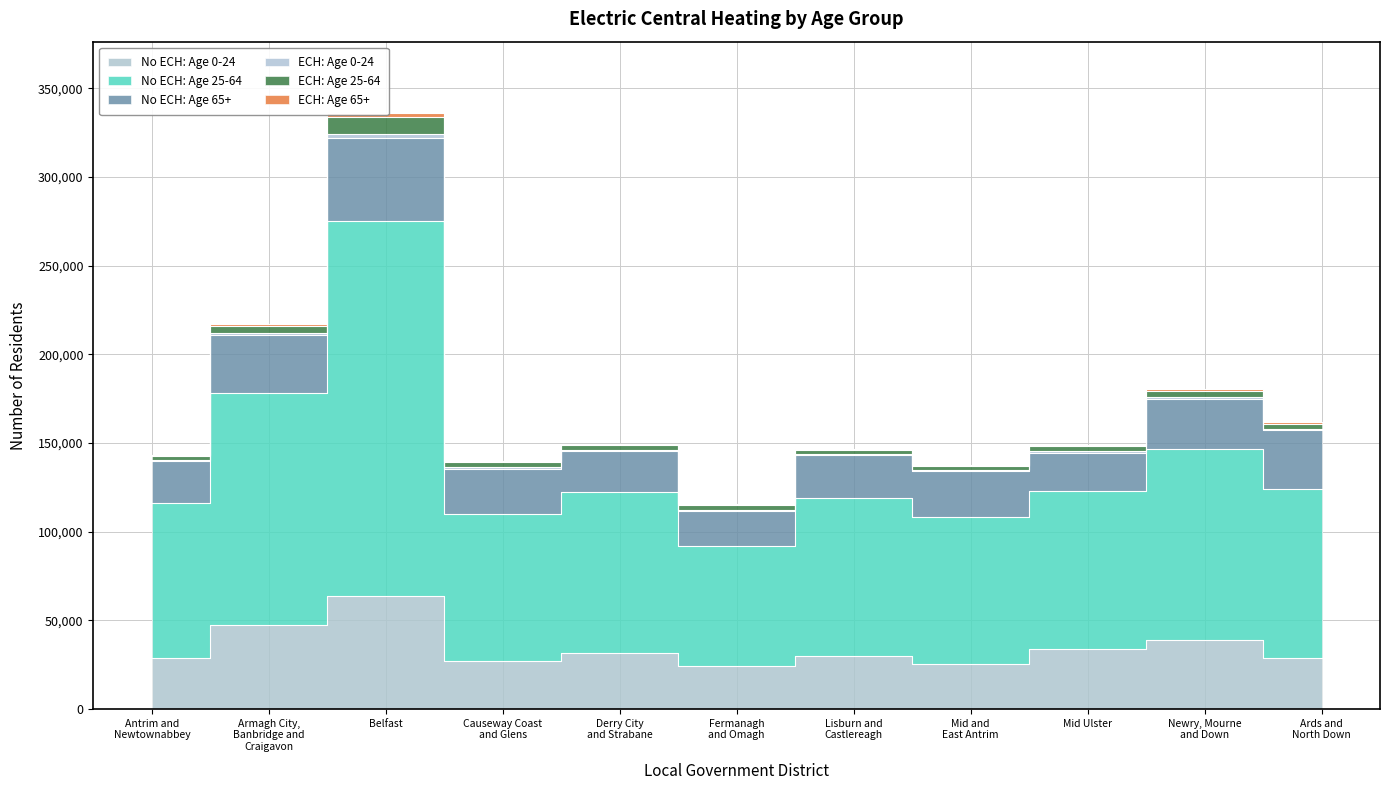

The value of ECH: Age 25-64 at Fermanagh
and Omagh is 822. True or false?

False